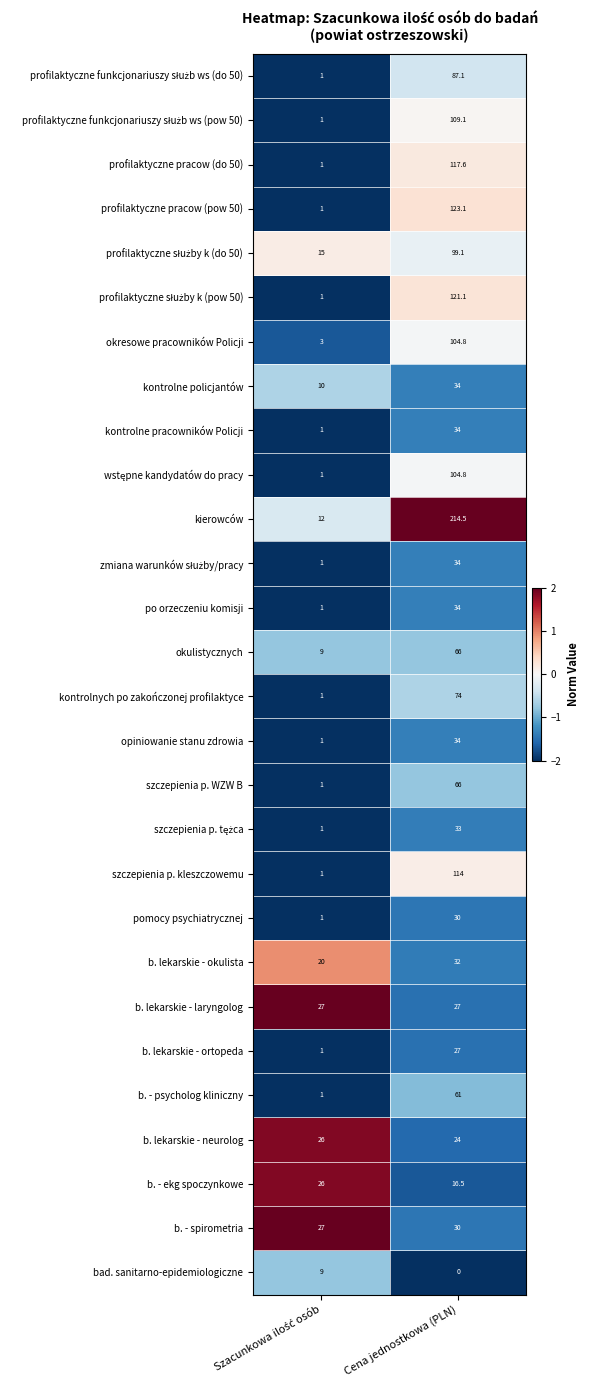

What is the difference between the highest and lowest values at Cena jednostkowa (PLN)?

214.5